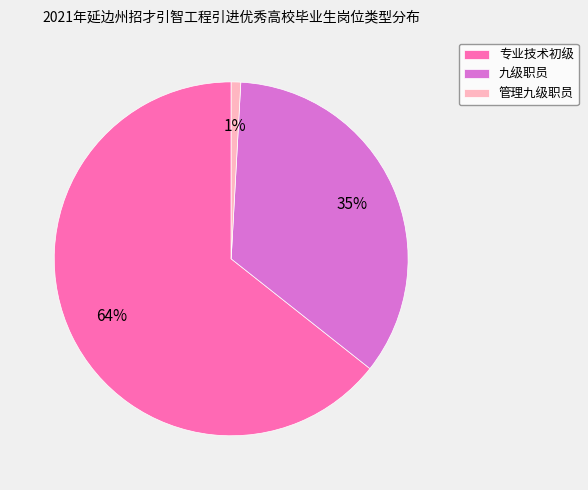

Which has a higher value, 专业技术初级 or 管理九级职员?

专业技术初级